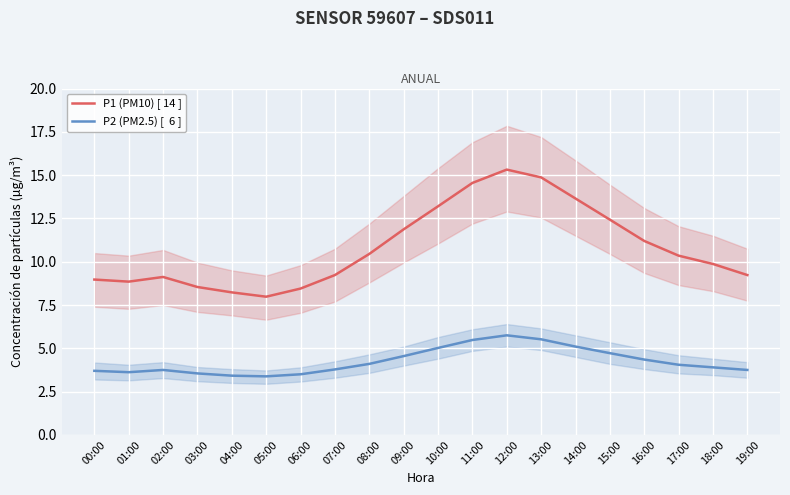

What is the difference between the highest and lowest values at 12:00?

9.6